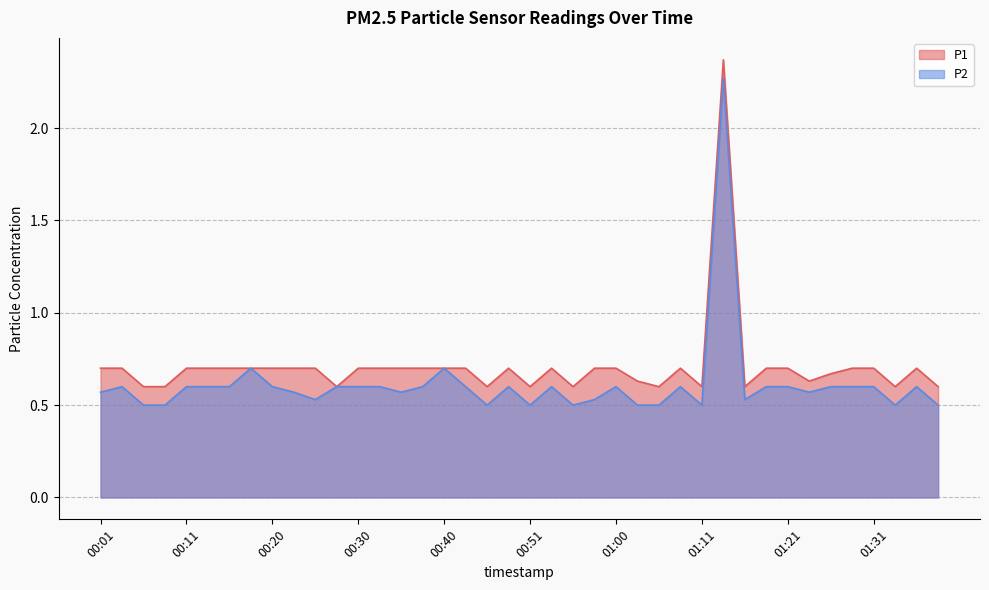

Where is P2 nearest to the value 1?

00:18